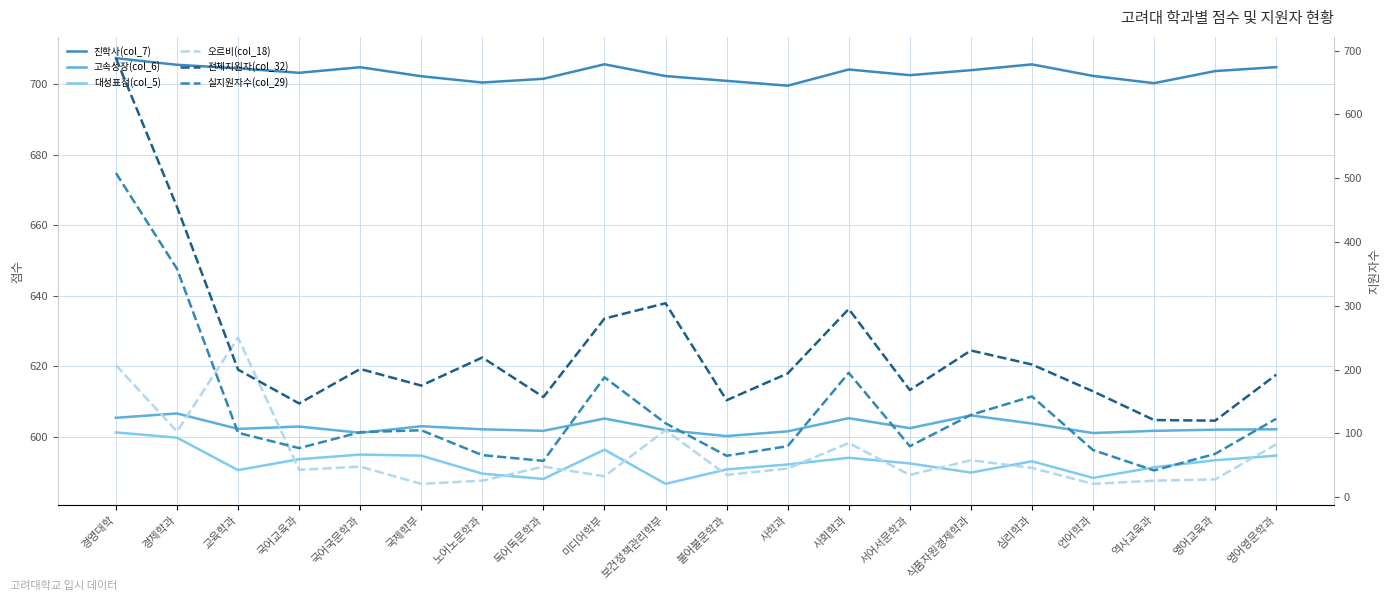

Between 역사교육과 and 언어학과, which is larger?

언어학과